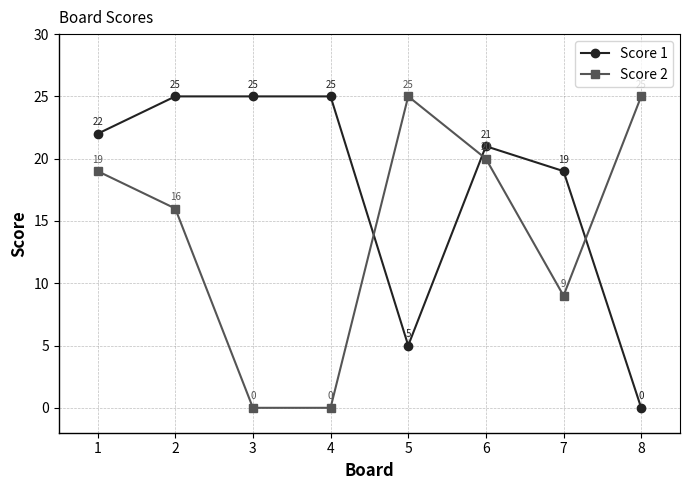

What is the spread (max minus min) of values at 8?

25